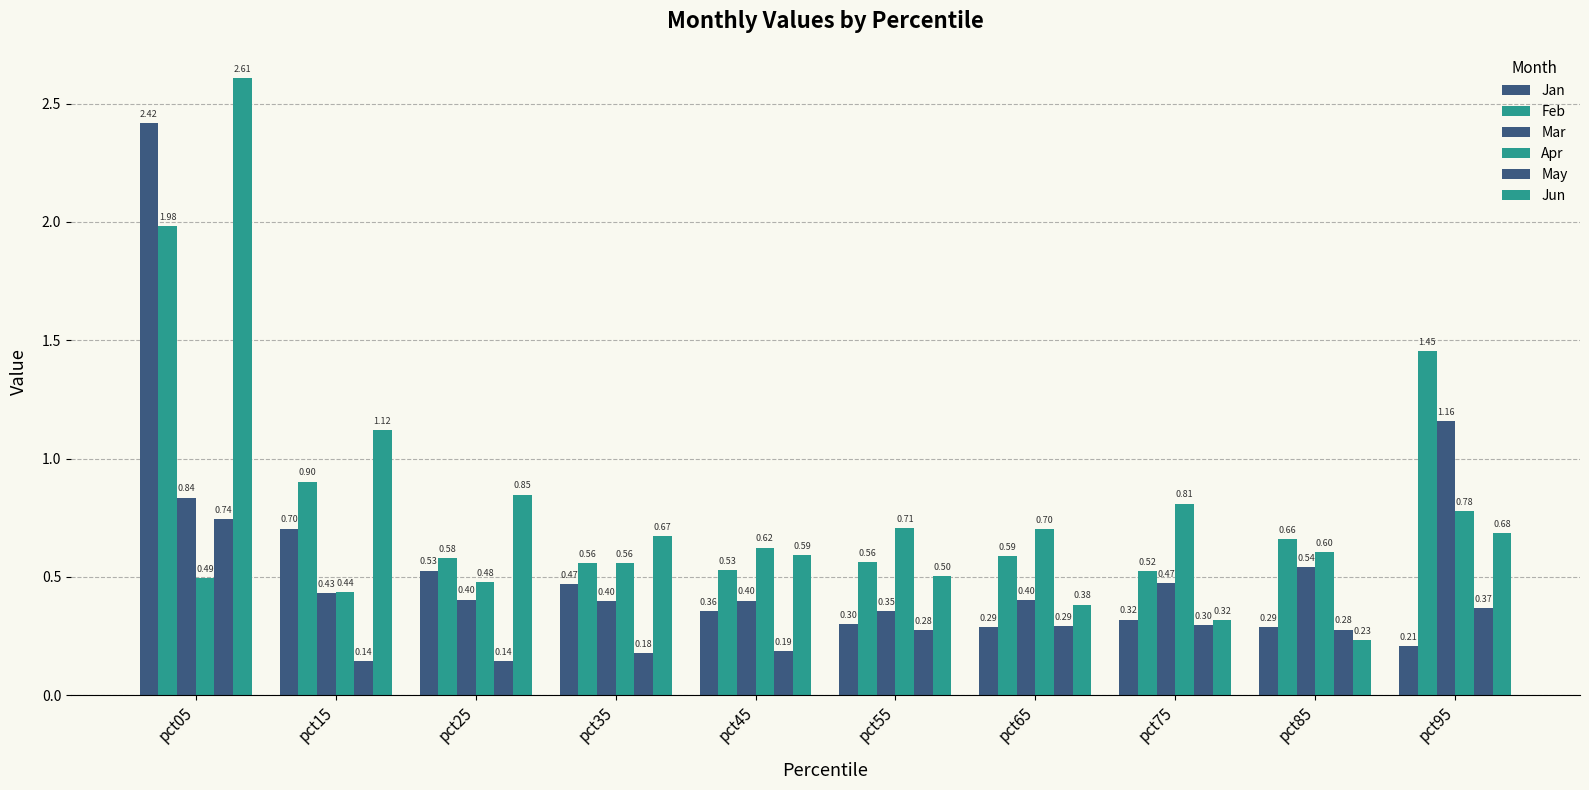

What is the maximum value shown in the chart?

2.6